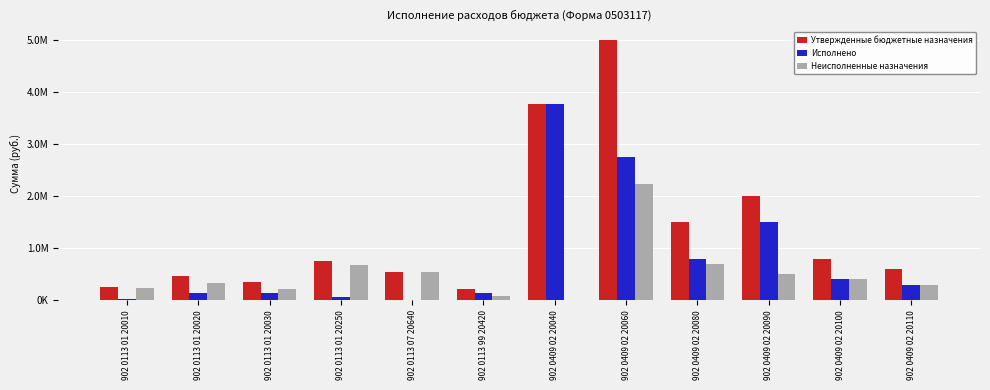

What is the average value of the Исполнено series?

835970.0